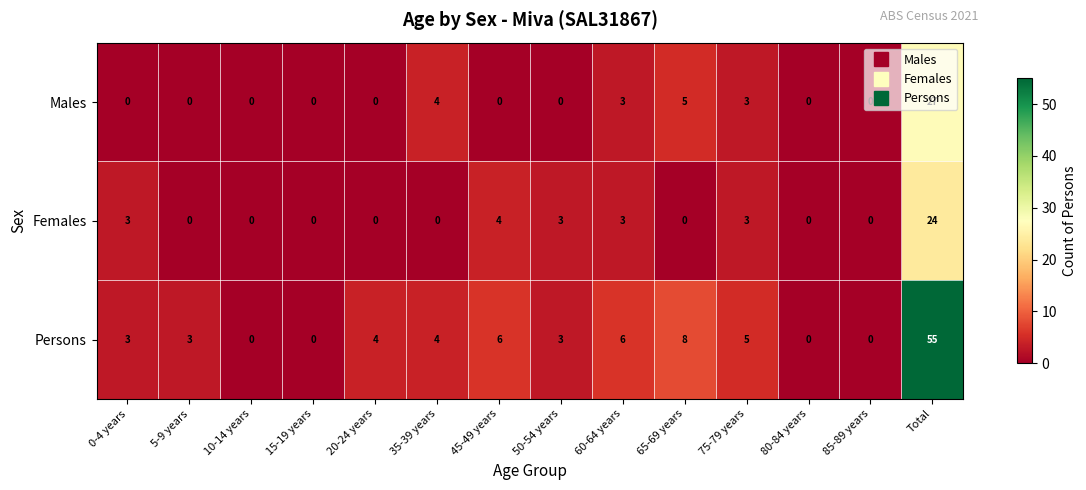

What is the sum of the Persons values at 5-9 years and 65-69 years?

11